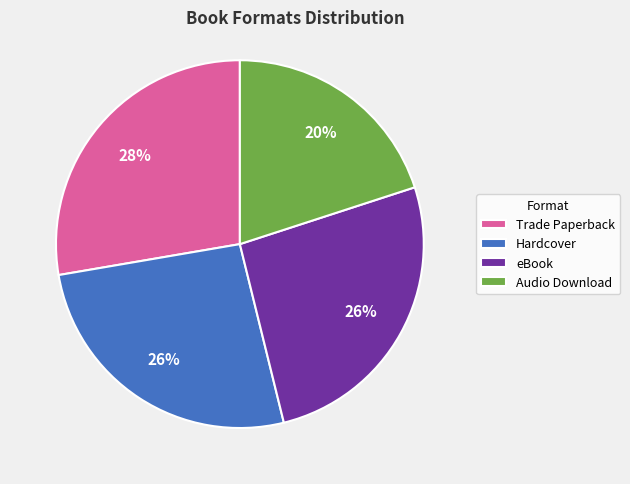

Is it true that Audio Download is 20% of the pie?

True